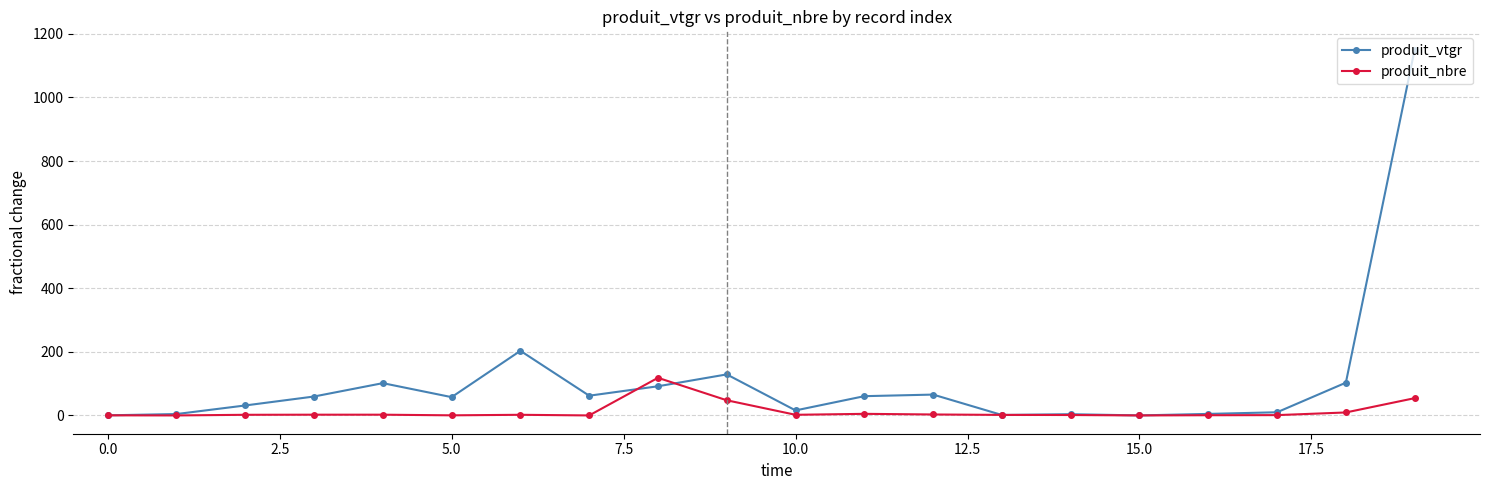

Which series has the largest total across all categories?

produit_vtgr